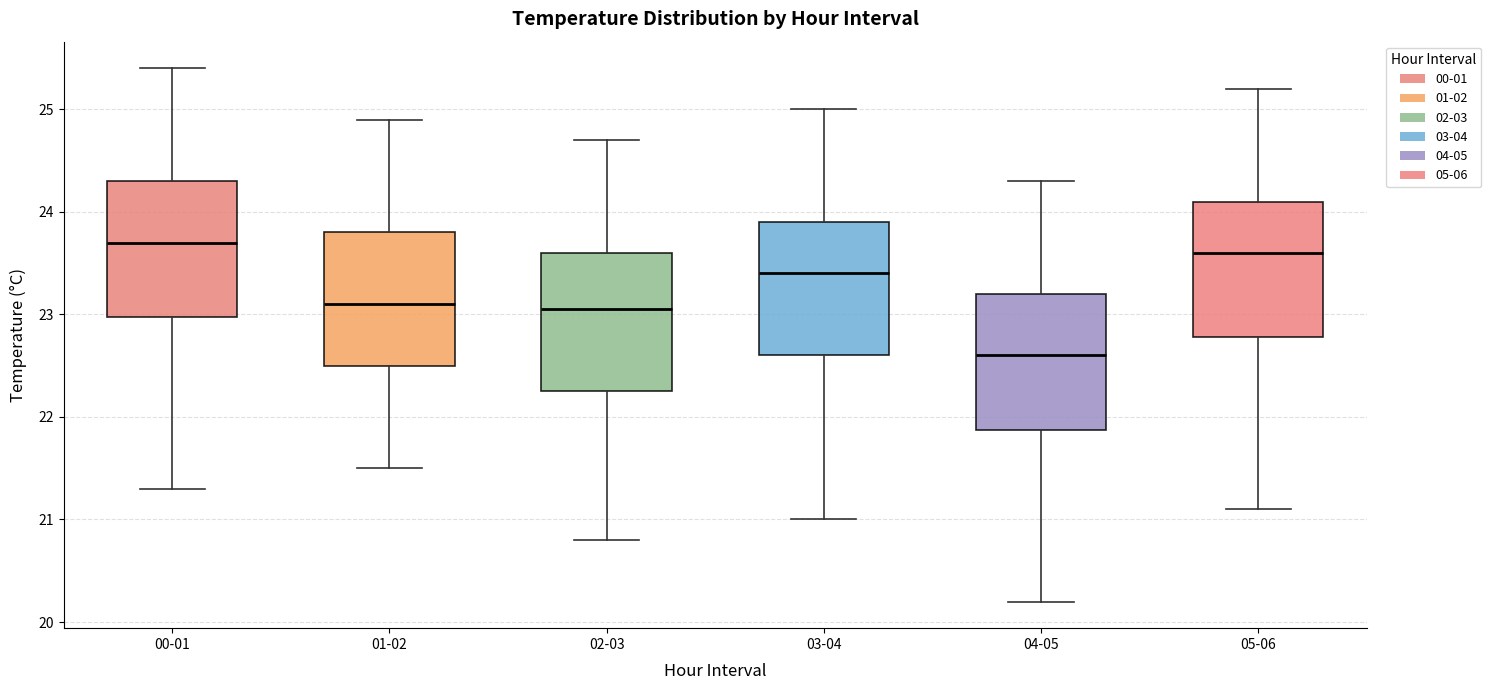

Reading left to right, transcribe this box plot: for each box, give where its median line is, the range the box spans, and where its two whiskers end, as read against the y-axis. The values are not printed on the chart, so give them approximately, as read against the axis.

00-01: median 23.7, box 23.0 to 24.3, whiskers 21.3 to 25.4
01-02: median 23.1, box 22.5 to 23.8, whiskers 21.5 to 24.9
02-03: median 23.1, box 22.3 to 23.6, whiskers 20.8 to 24.7
03-04: median 23.4, box 22.6 to 23.9, whiskers 21.0 to 25.0
04-05: median 22.6, box 21.9 to 23.2, whiskers 20.2 to 24.3
05-06: median 23.6, box 22.8 to 24.1, whiskers 21.1 to 25.2